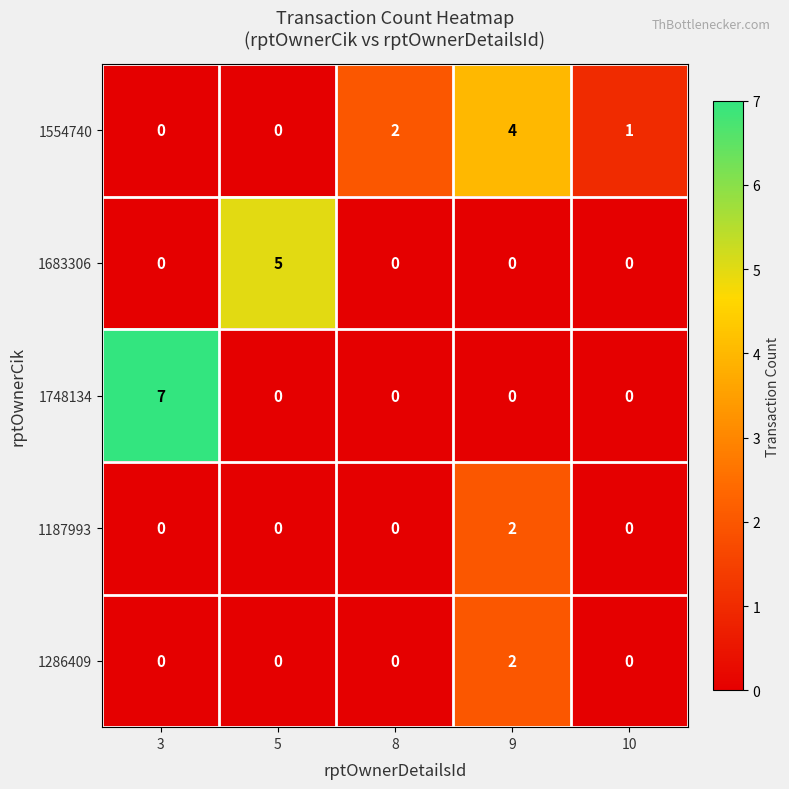

At how many categories does at least one series exceed 6?

1